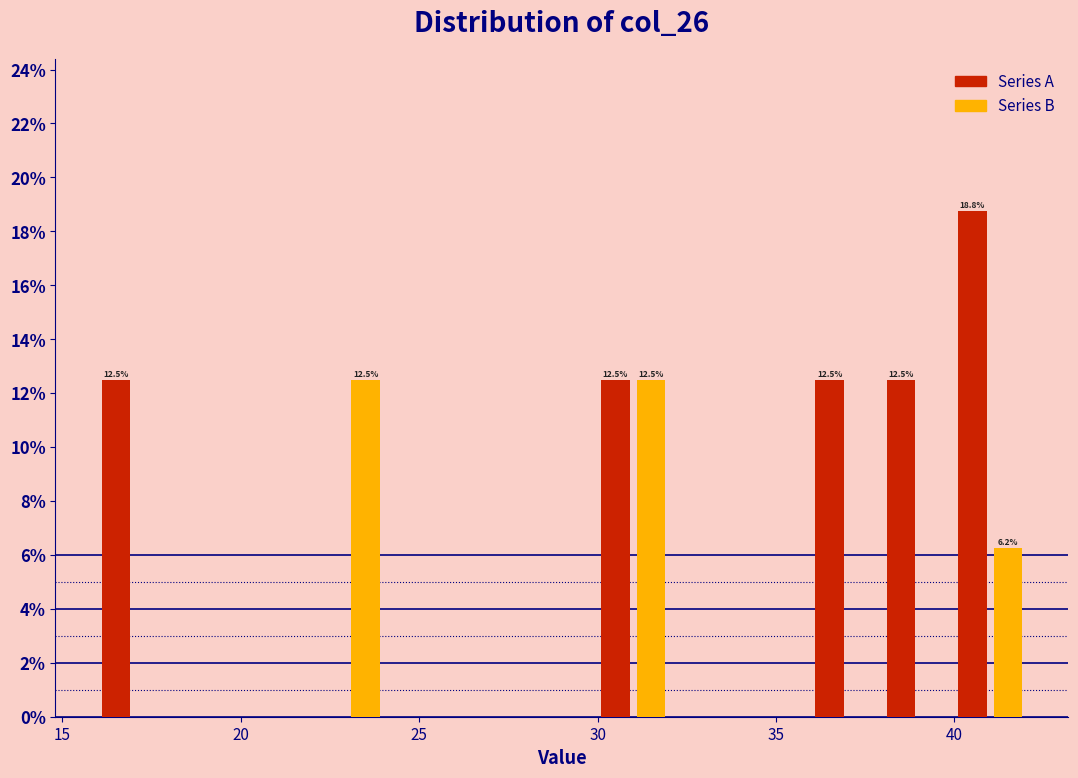

Read against the x-axis, roughly where is the centre of the tallest bar?

40.5